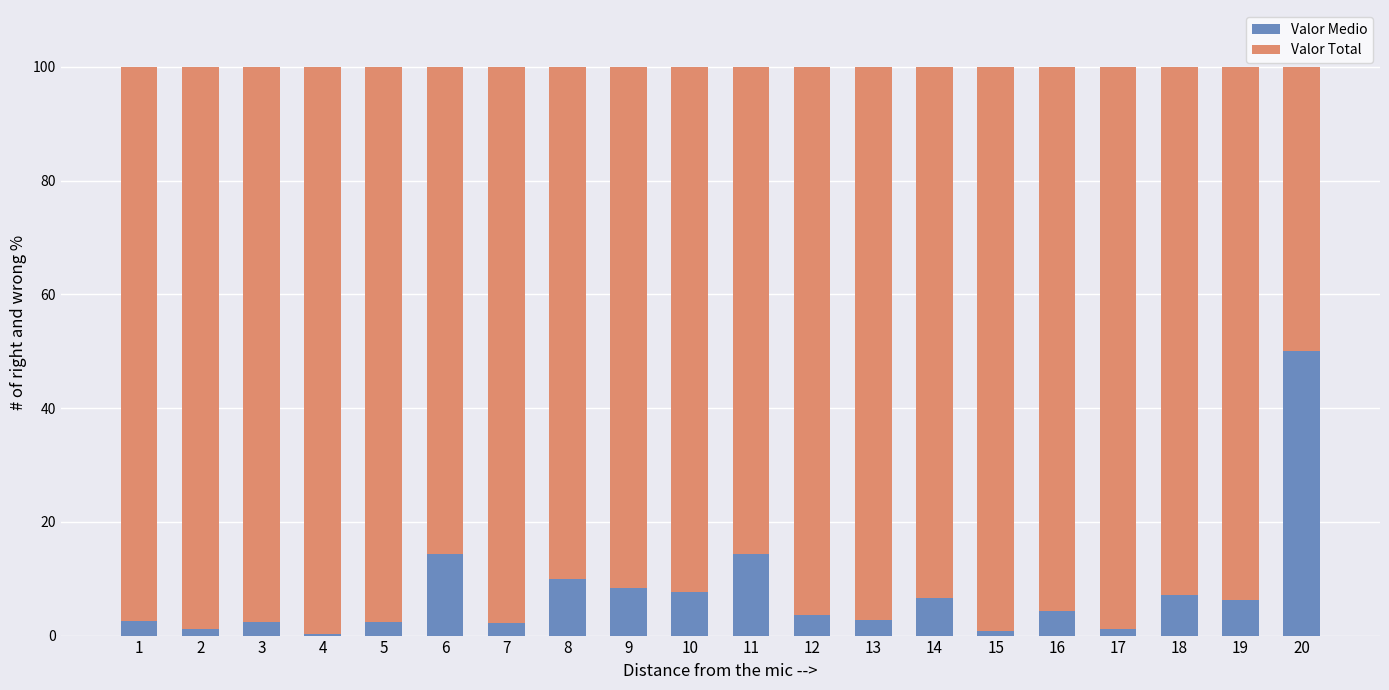

What is the sum of all Valor Medio values?

148.8